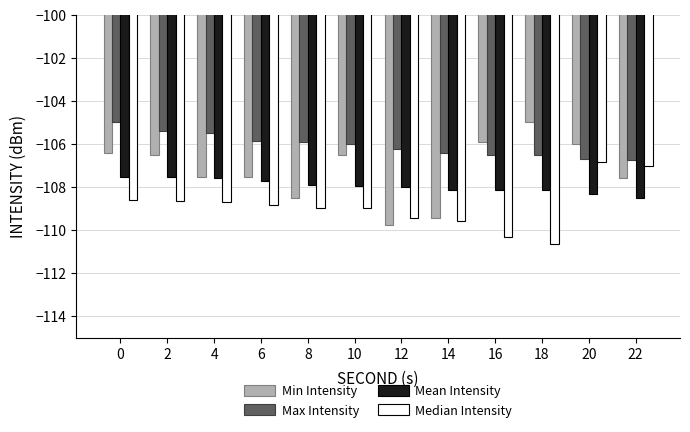

The value of Min Intensity at 8 is -108.5. True or false?

True